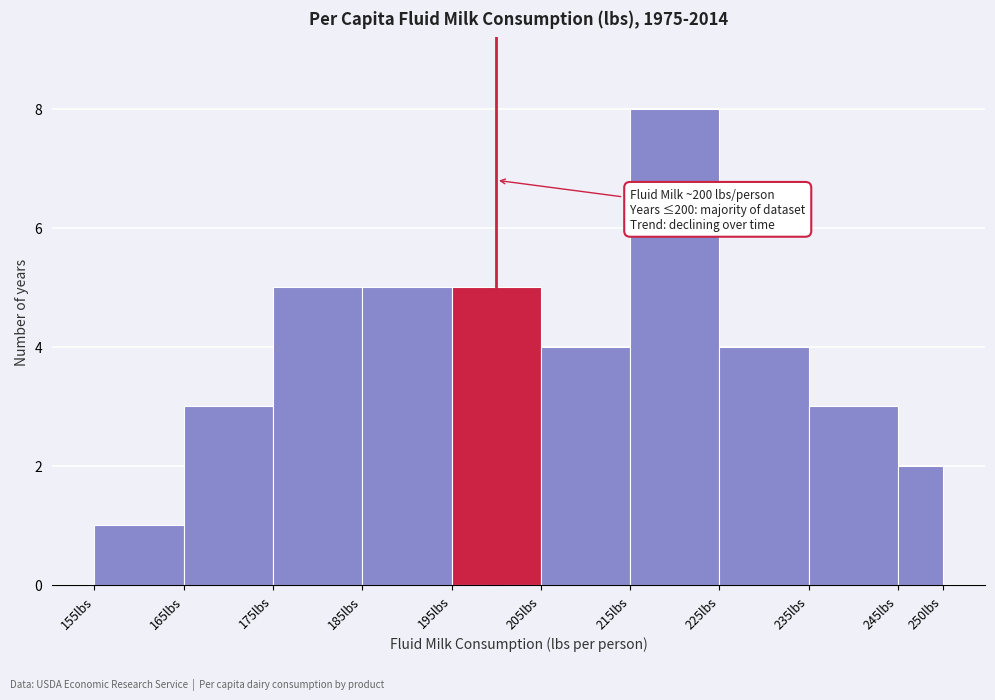

Over which range of the x-axis is the bar tallest?

215 to 225